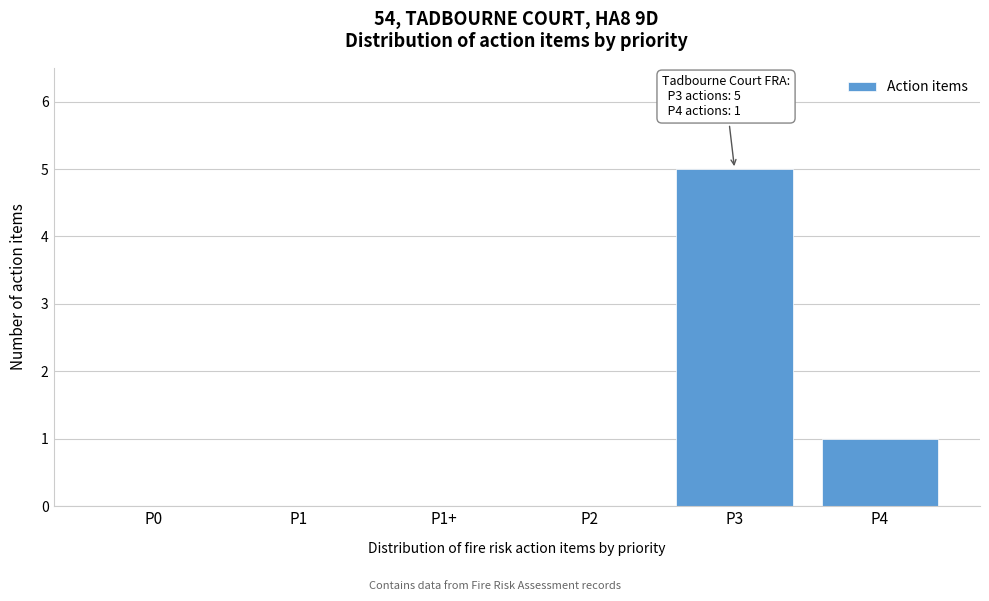

Reading left to right, extract all data points from this chart.

P0=0	P1=0	P1+=0	P2=0	P3=5	P4=1